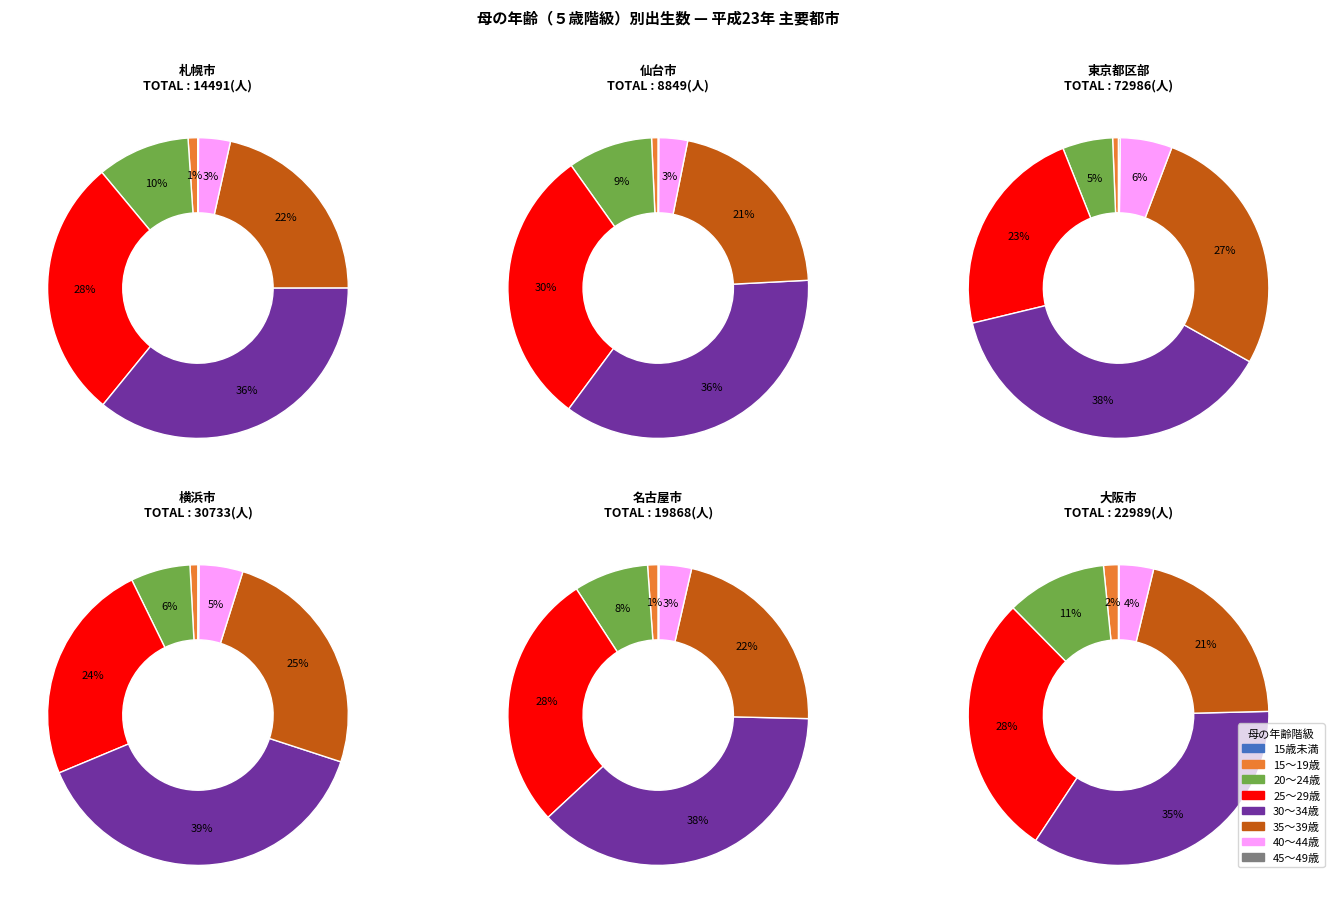

Between 15歳未満 and 45～49歳, which series saw the biggest shift?

東京都区部